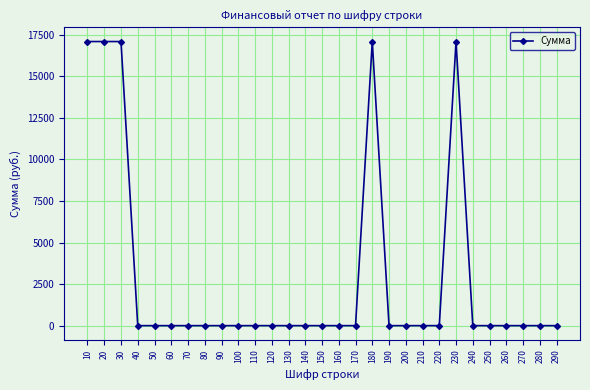

True or false: there are more than 1 points higher than both neighbors.

True